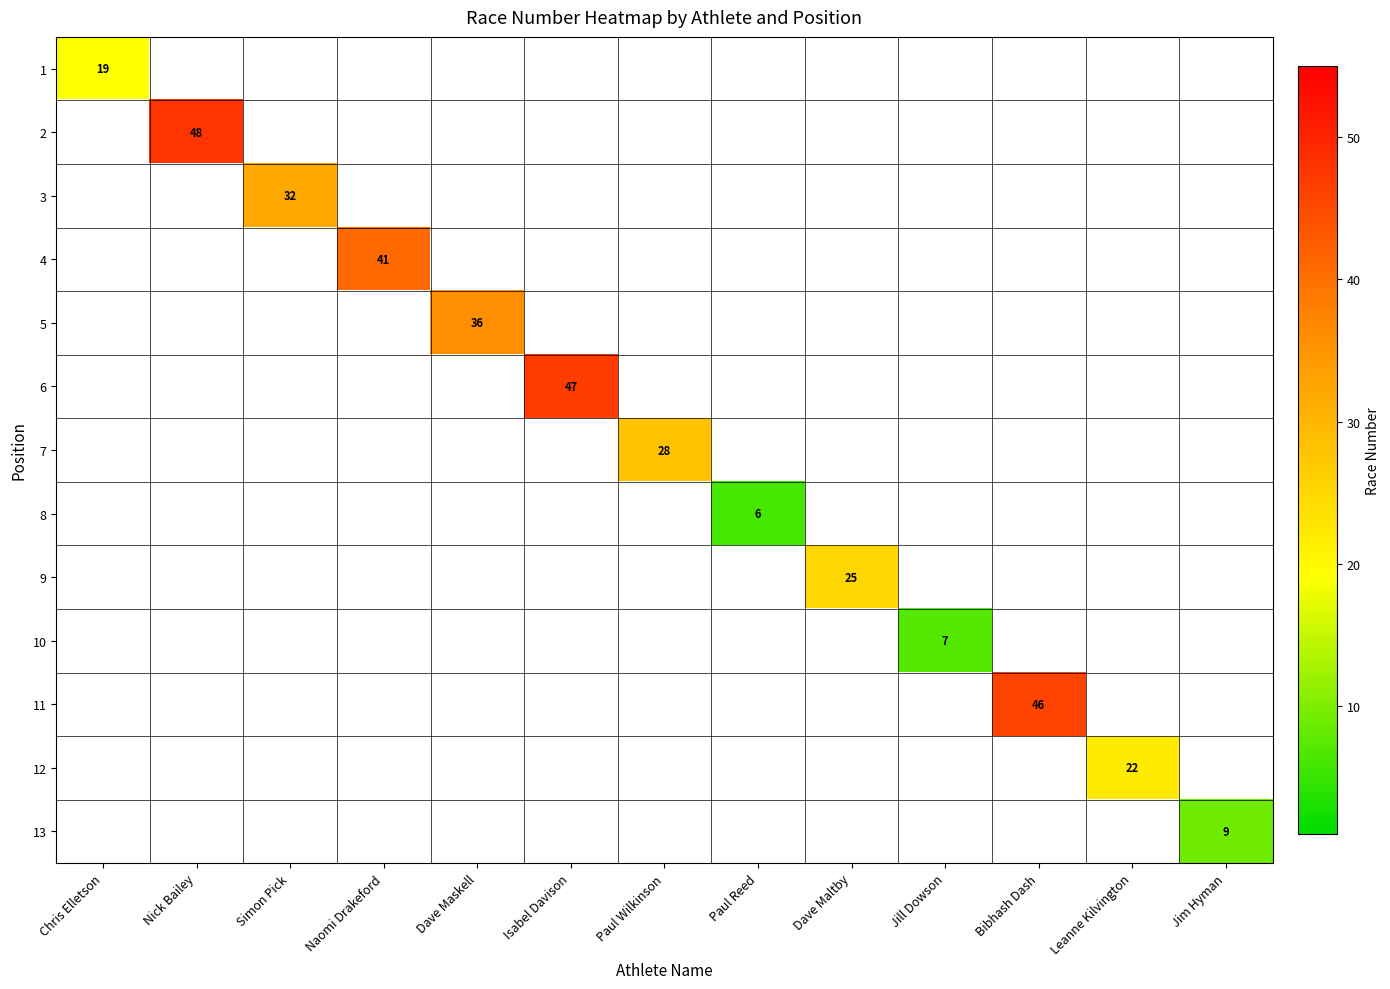

Which label corresponds to the smallest value in the chart?

Paul Reed